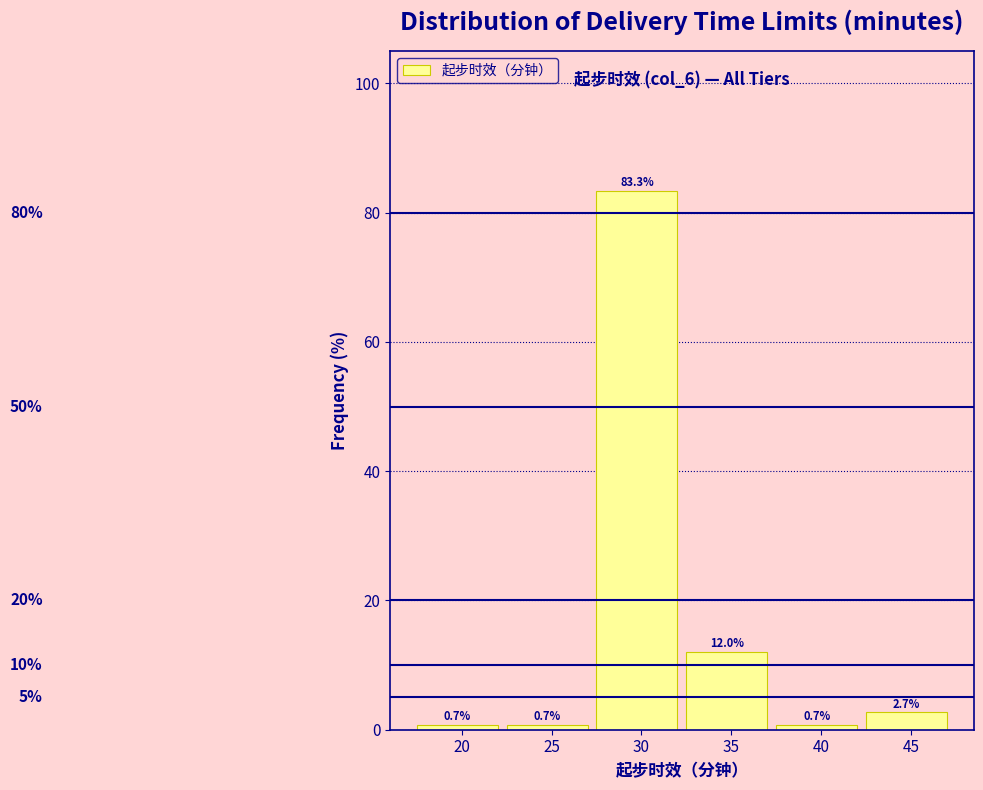

Reading left to right, extract all data points from this chart.

20=0.7	25=0.7	30=83.3	35=12.0	40=0.7	45=2.7